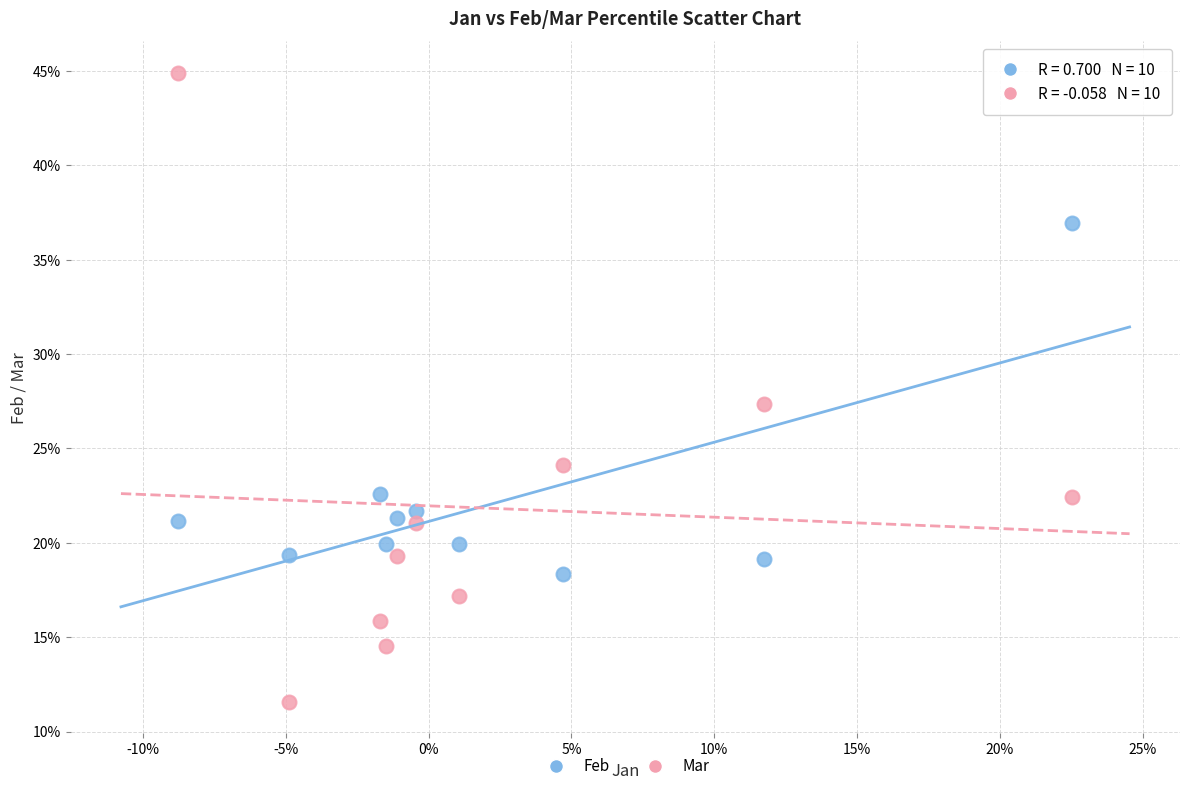

What are all the series names shown in the legend?

Feb, Mar